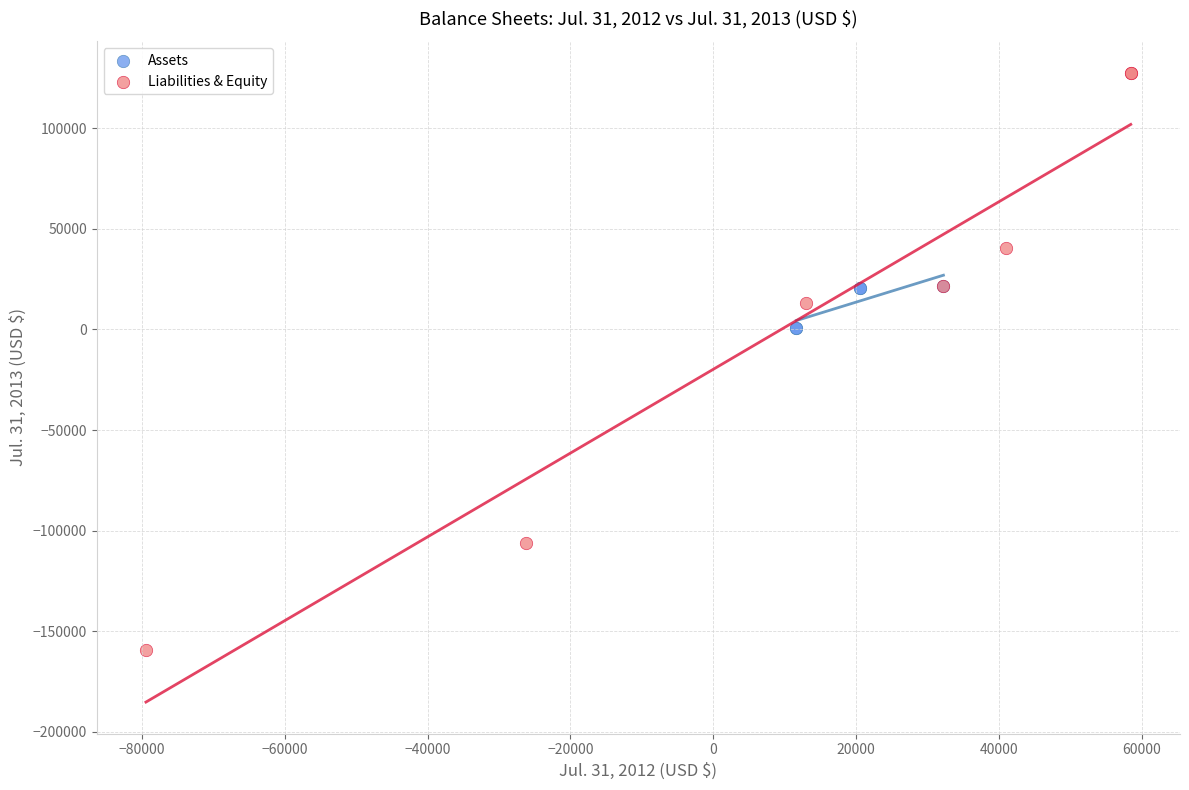

Which series reaches the minimum Y coordinate?

Liabilities & Equity